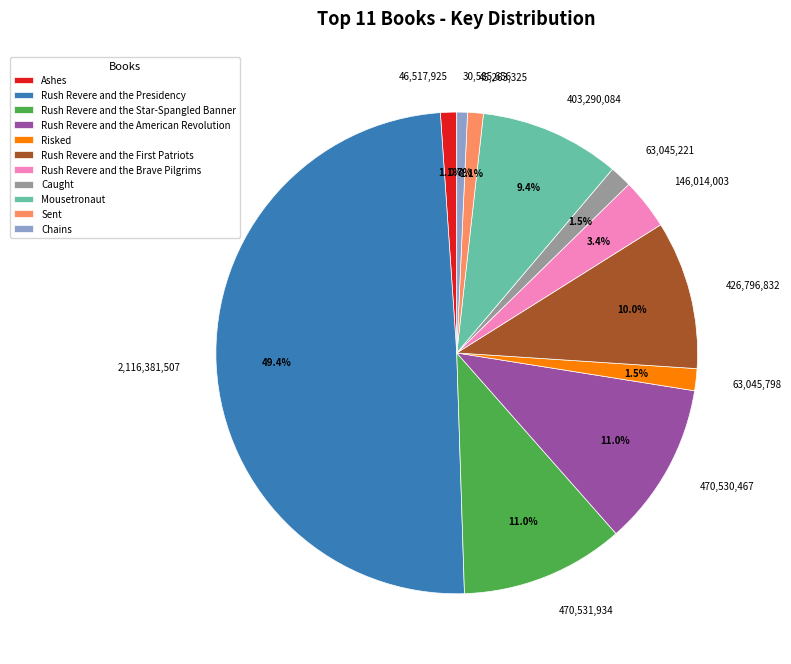

Combined, what portion of the pie is Rush Revere and the American Revolution and Chains?

11.7%